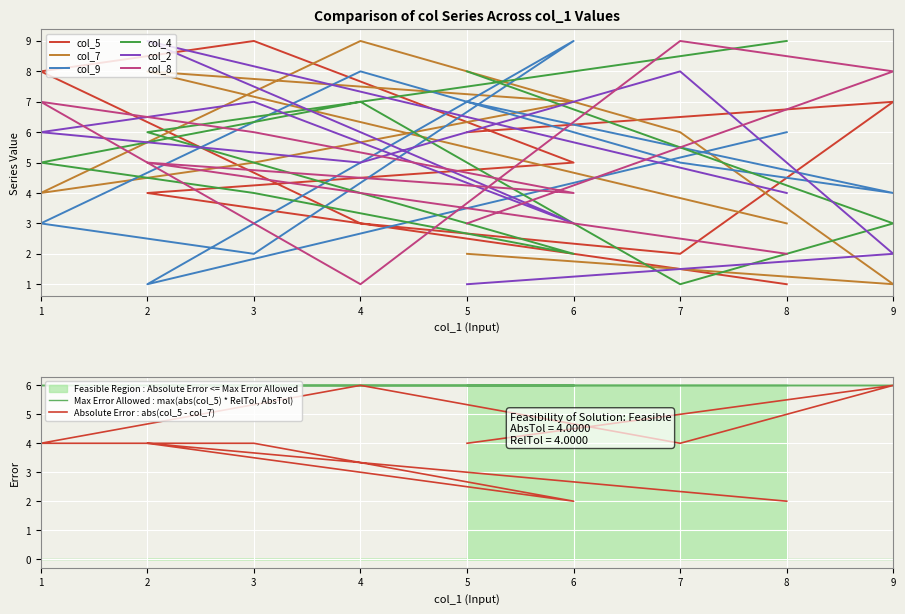

How many interior local valleys does the col_4 series have?

2